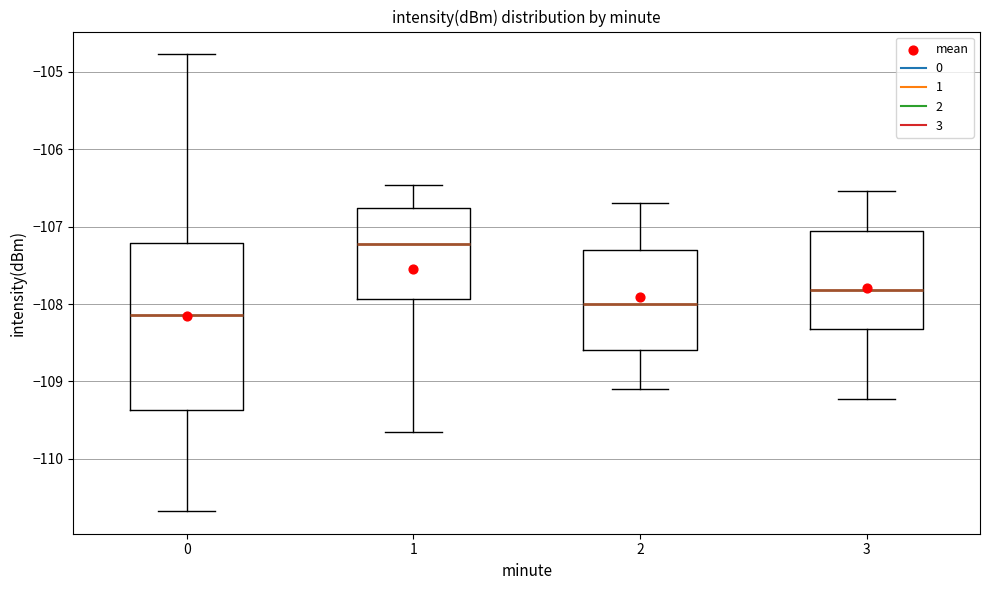

Reading left to right, read every box against the y-axis: the position of its median line, the range the box covers, and the ends of its whiskers. The values are not printed on the chart, so give them approximately, as read against the axis.

0: median -108.1, box -109.4 to -107.2, whiskers -110.7 to -104.8
1: median -107.2, box -107.9 to -106.8, whiskers -109.7 to -106.5
2: median -108.0, box -108.6 to -107.3, whiskers -109.1 to -106.7
3: median -107.8, box -108.3 to -107.0, whiskers -109.2 to -106.5